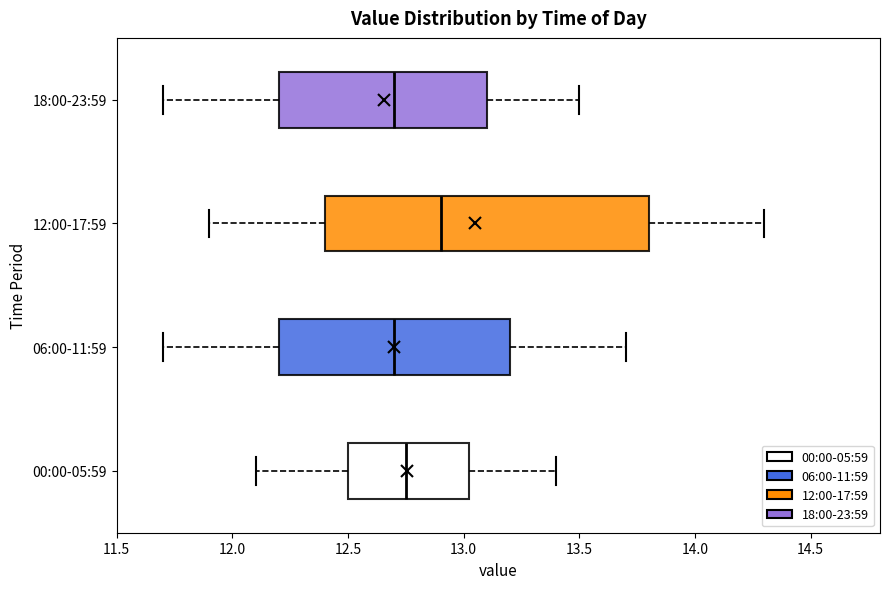

Reading bottom to top, read every box against the x-axis: the position of its median line, the range the box covers, and the ends of its whiskers. The values are not printed on the chart, so give them approximately, as read against the axis.

00:00-05:59: median 12.75, box 12.50 to 13.05, whiskers 12.10 to 13.40
06:00-11:59: median 12.70, box 12.20 to 13.20, whiskers 11.70 to 13.70
12:00-17:59: median 12.90, box 12.40 to 13.80, whiskers 11.90 to 14.30
18:00-23:59: median 12.70, box 12.20 to 13.10, whiskers 11.70 to 13.50